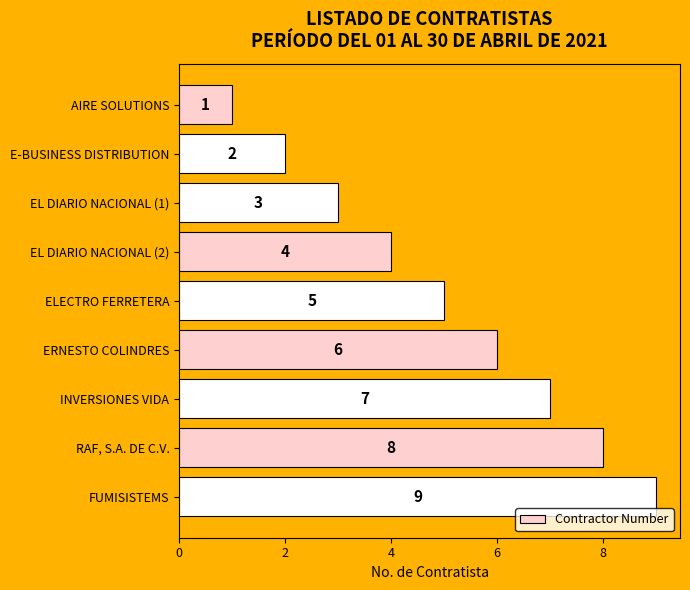

Which has a higher value, RAF, S.A. DE C.V. or EL DIARIO NACIONAL (2)?

RAF, S.A. DE C.V.